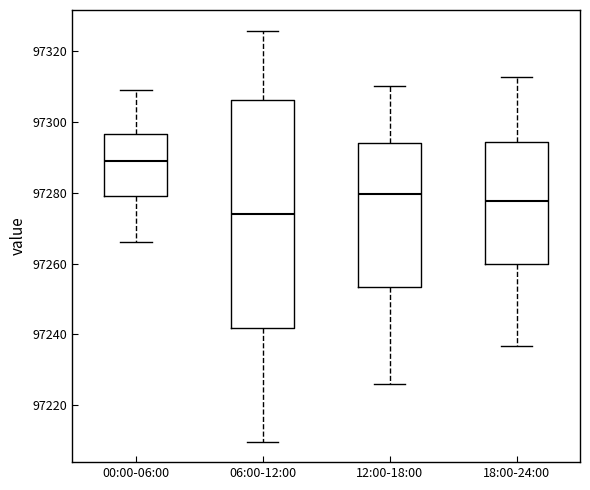

Comparing the boxes themselves (not the whiskers), which one is the tallest?

06:00-12:00